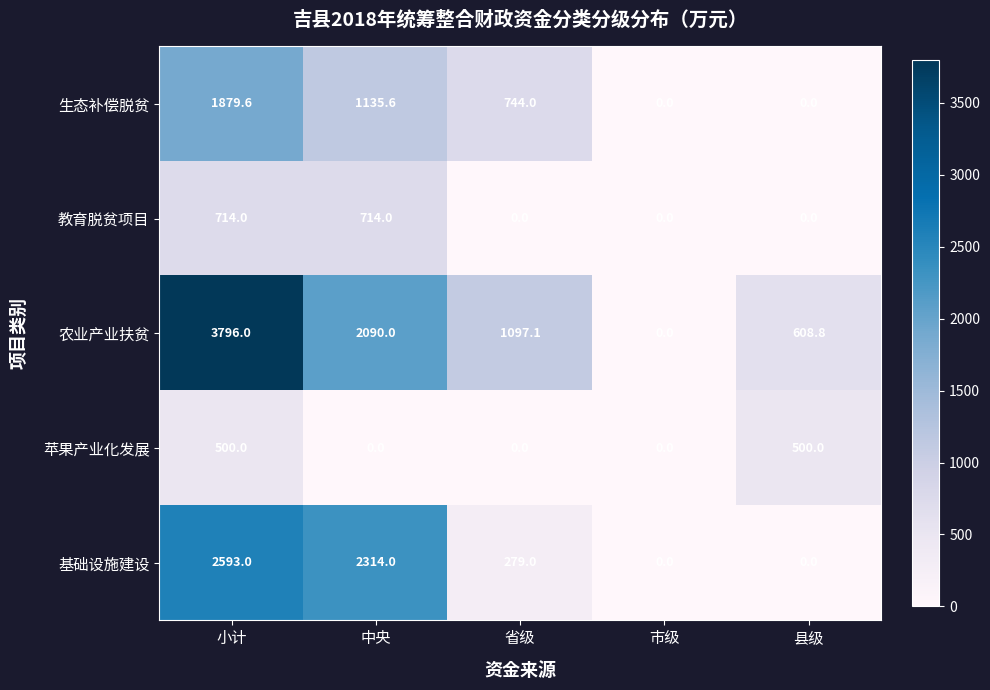

Rank the series by their maximum value, from highest to lowest.

农业产业扶贫, 基础设施建设, 生态补偿脱贫, 教育脱贫项目, 苹果产业化发展